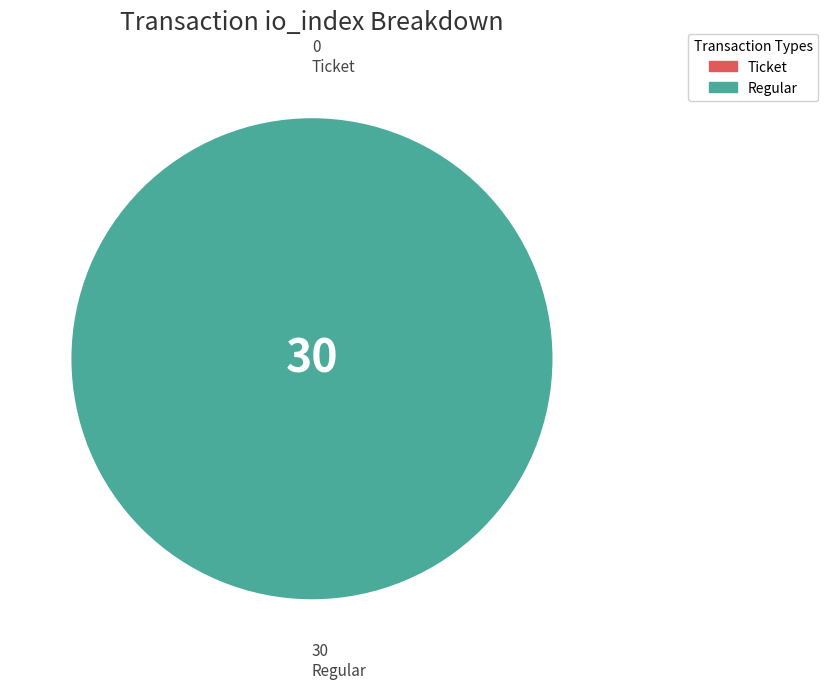

What is the change in value from Ticket (io_index=0) to Regular (io_index=30)?

+30